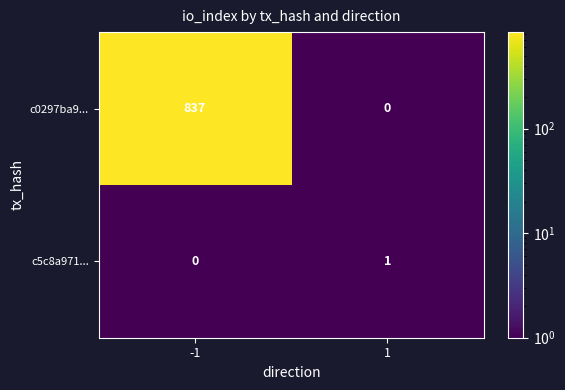

Reading left to right, what are all the values shown in this chart?

c0297ba9...: -1=837	1=0
c5c8a971...: -1=0	1=1